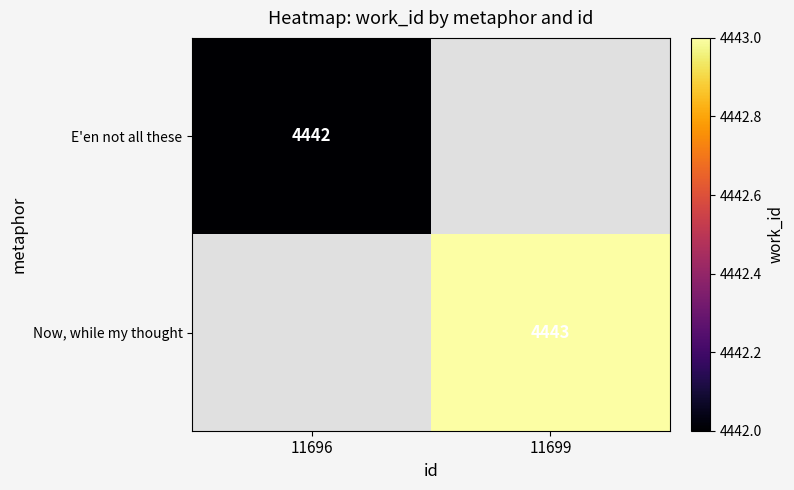

How many distinct data groups are displayed?

2